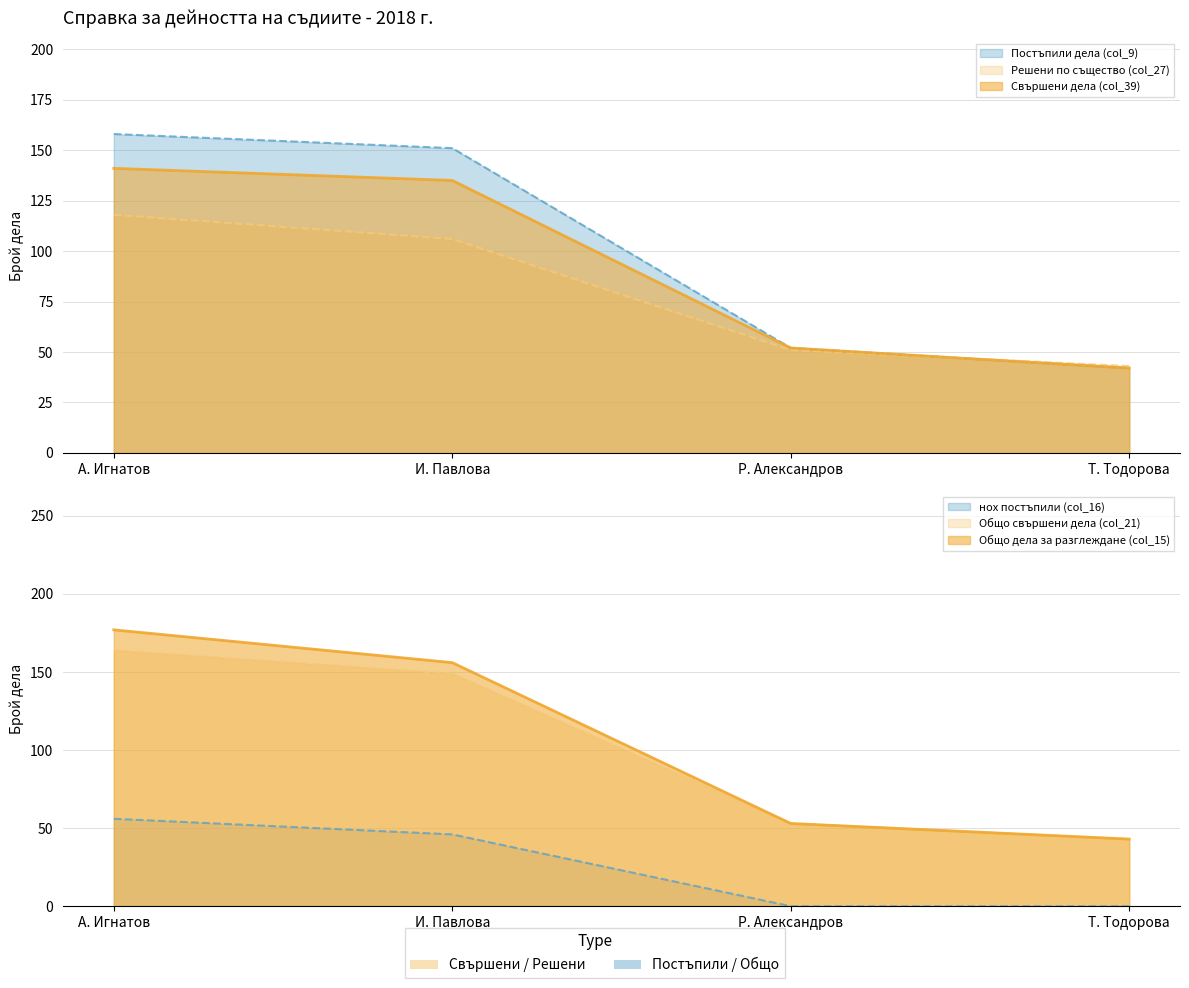

What is the value of the Постъпили дела (col_9) point at the 2nd from the left?

151